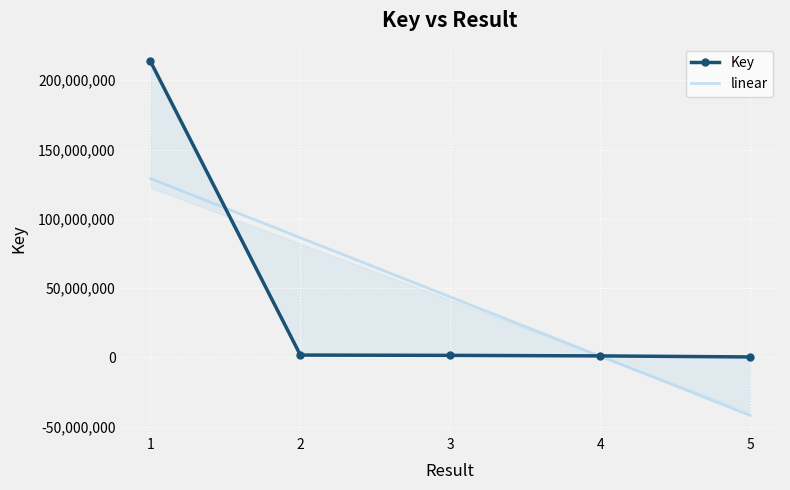

True or false: Key has a value of 734504.8 at 3.

False